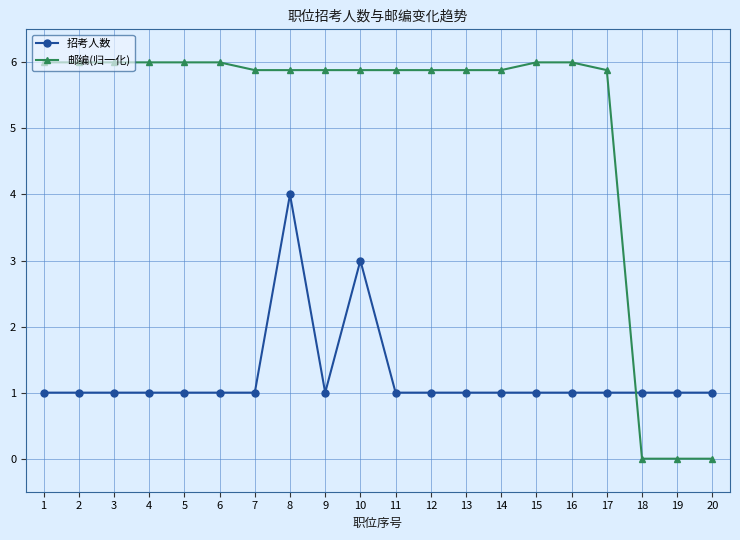

Does the chart display data point markers on the line(s)?

Yes